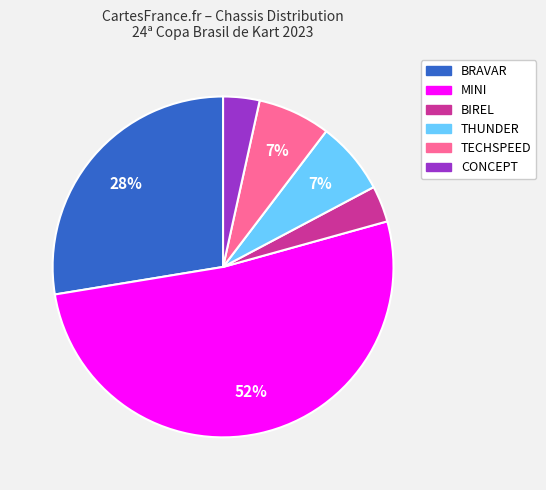

How many slices are in this pie chart?

6